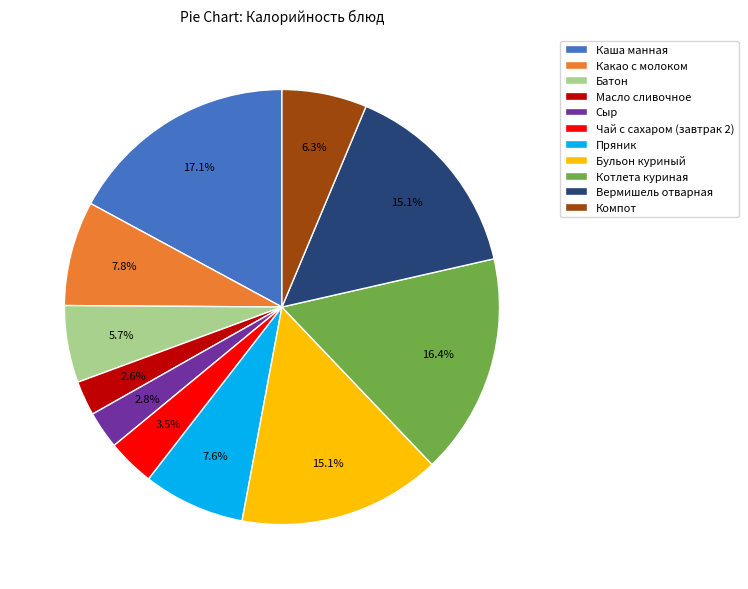

Does Вермишель отварная account for over 50% of the chart?

No